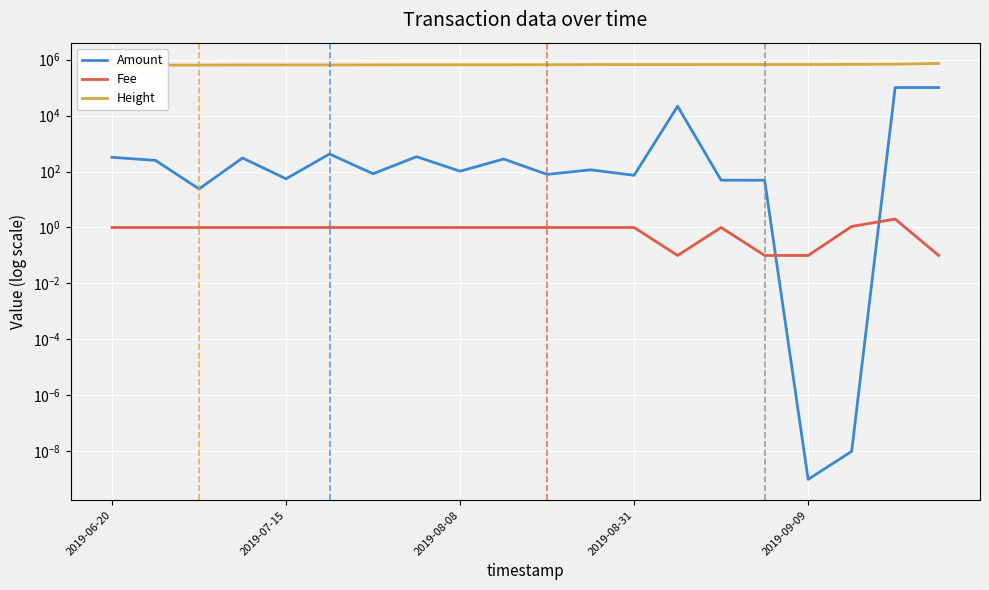

Is it true that Amount equals 41.8 at 2019-08-08?

False